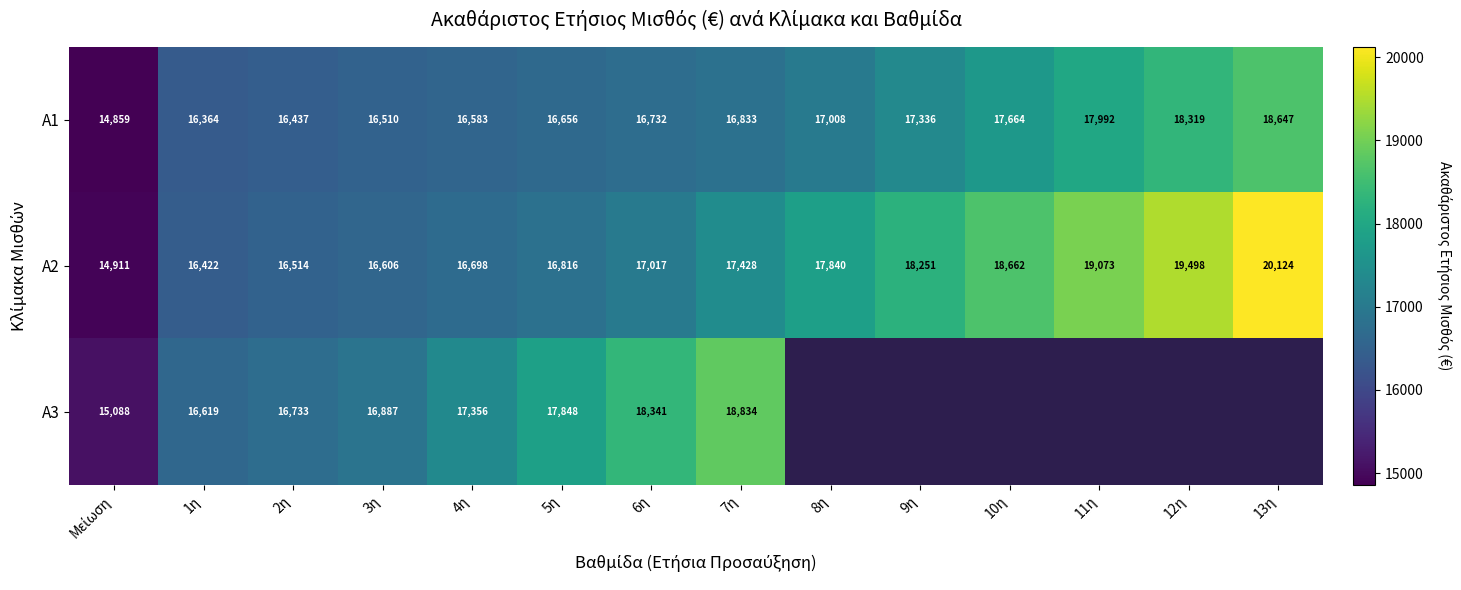

Read the A1 value at 13η, to the nearest 100.

18600